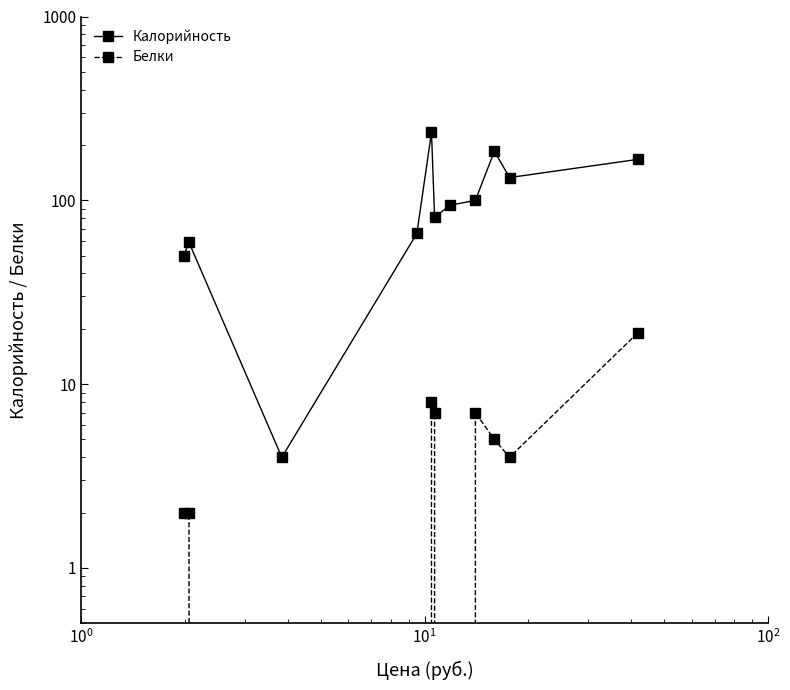

How many lines are shown in the chart?

2